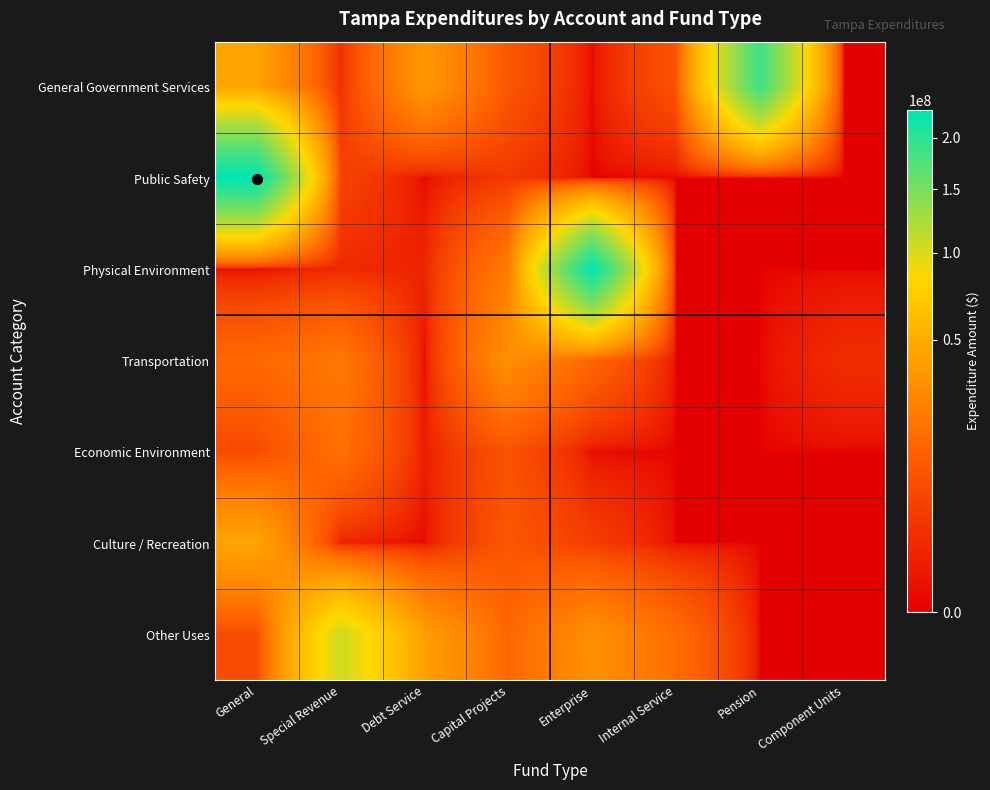

Which label corresponds to the smallest value in the chart?

Enterprise